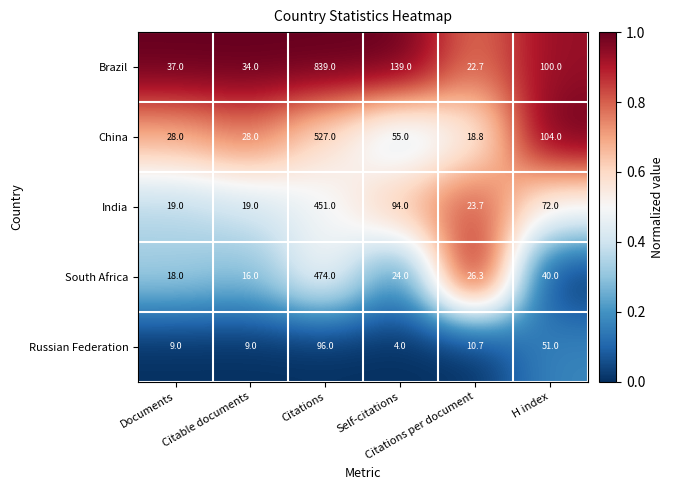

At which category is the sum across all series the highest?

Citations